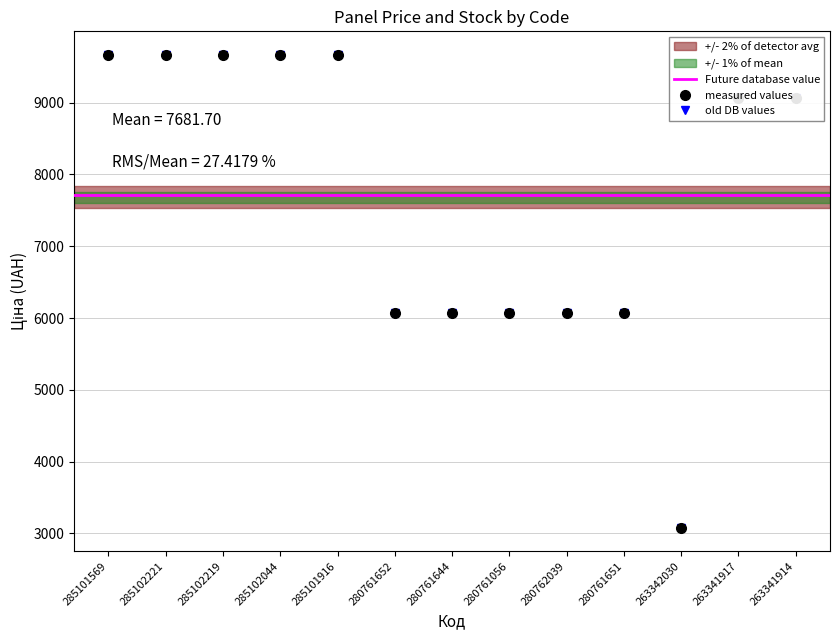

The value of Ціна at 263341914 is 3604.0. True or false?

False